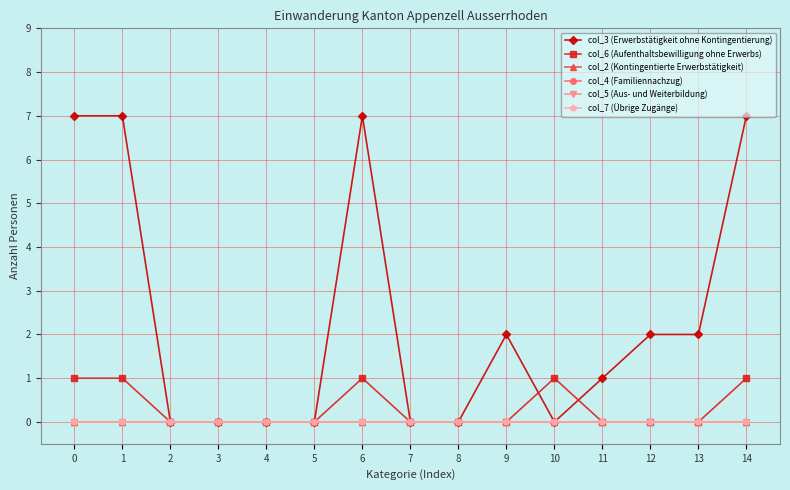

List the labels in order of col_4 (Familiennachzug) value, smallest first.

0, 1, 2, 3, 4, 5, 6, 7, 8, 9, 10, 11, 12, 13, 14